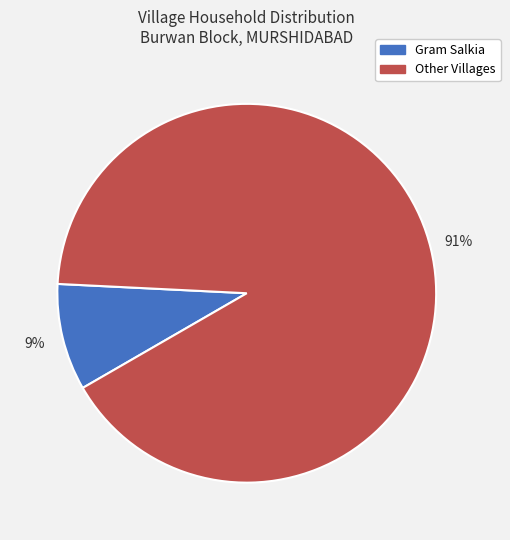

Is there any slice that represents more than half of the pie?

Yes